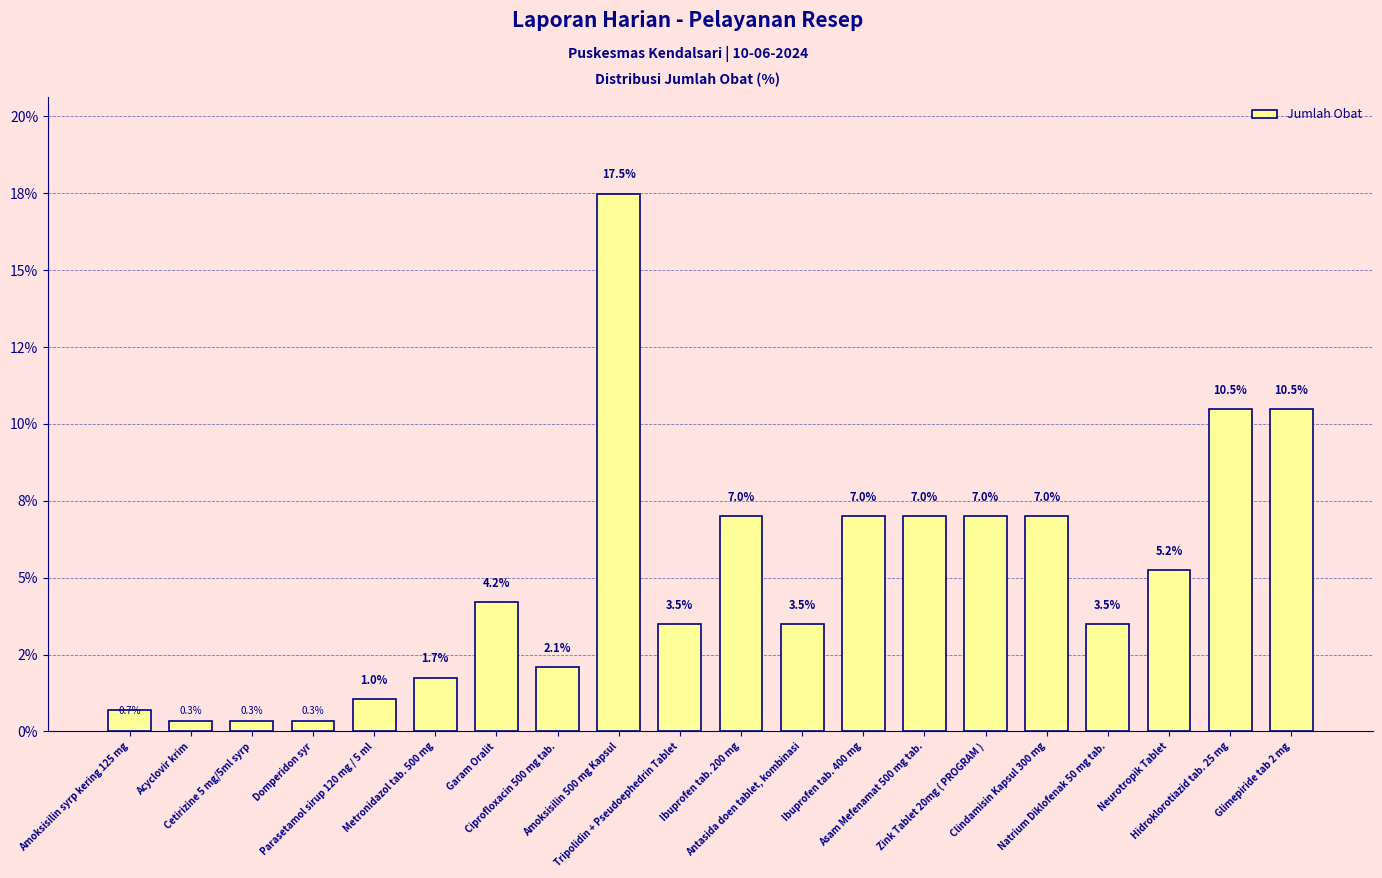

What is the difference between the maximum and minimum values?

17.1